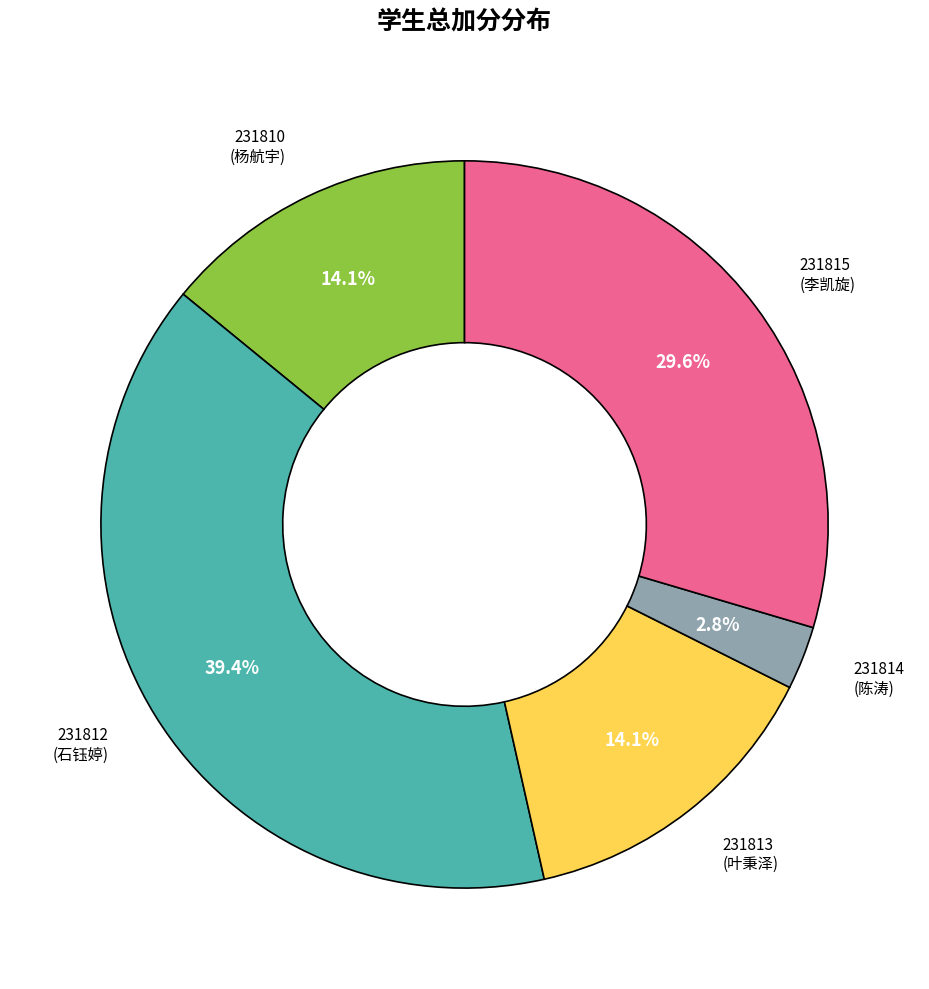

Is there any slice that represents more than half of the pie?

No